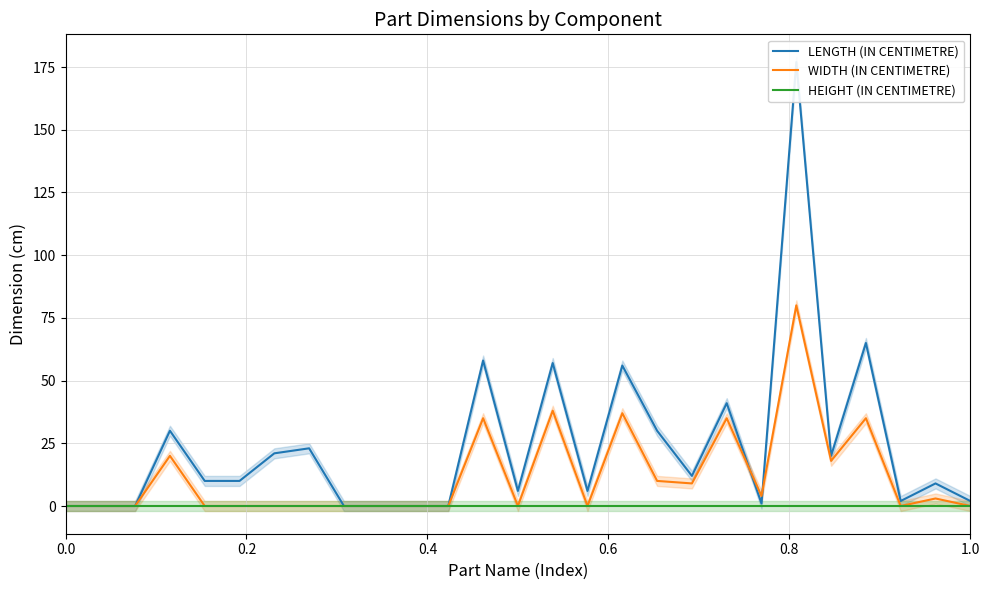

What is the greatest value displayed?

177